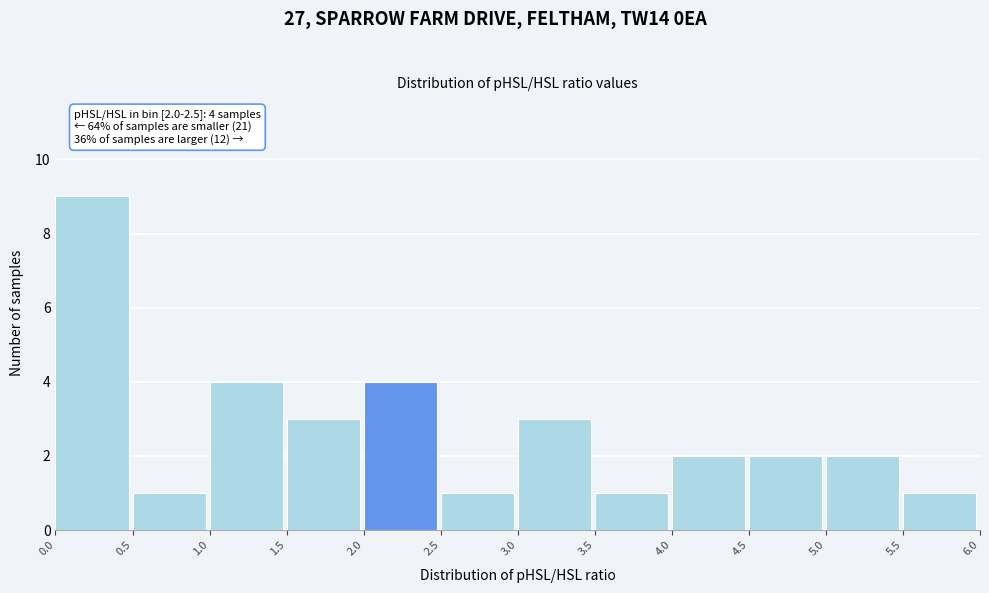

Which range on the x-axis has the tallest bar?

0.0 to 0.5